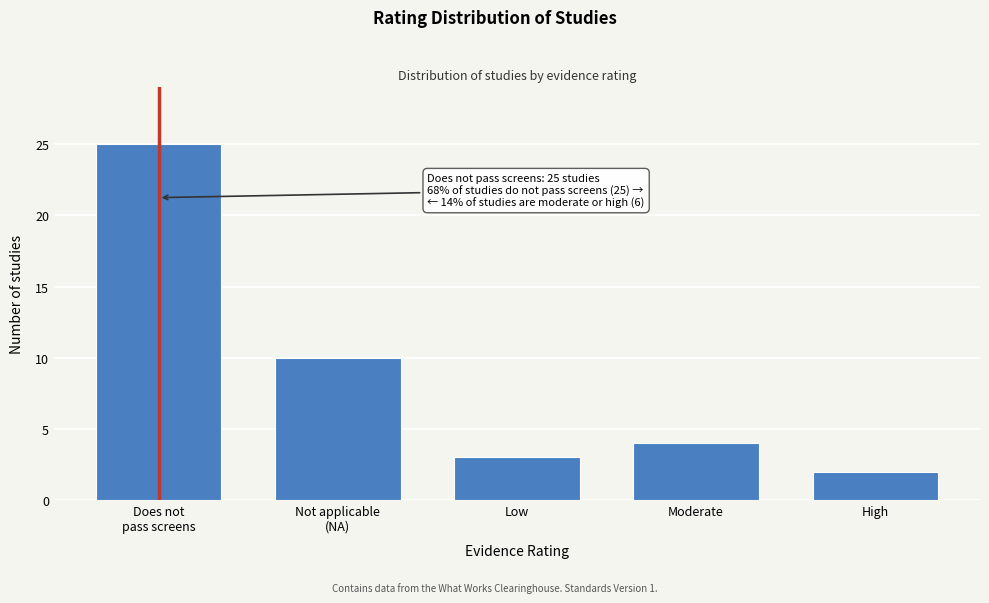

Reading left to right, what are all the values shown in this chart?

25	10	3	4	2